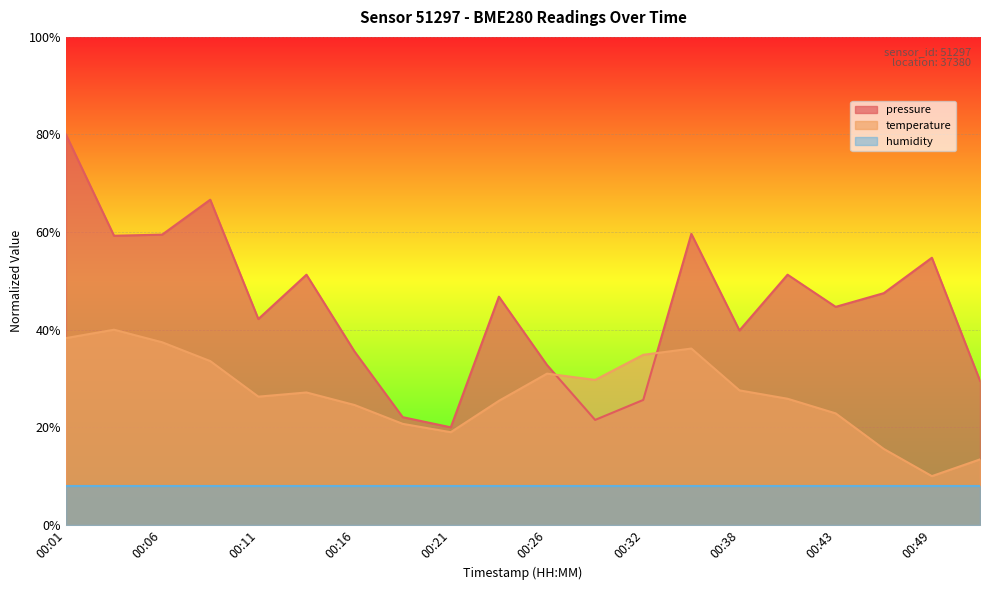

What is the value of the pressure point at the 15th from the left?

39.8